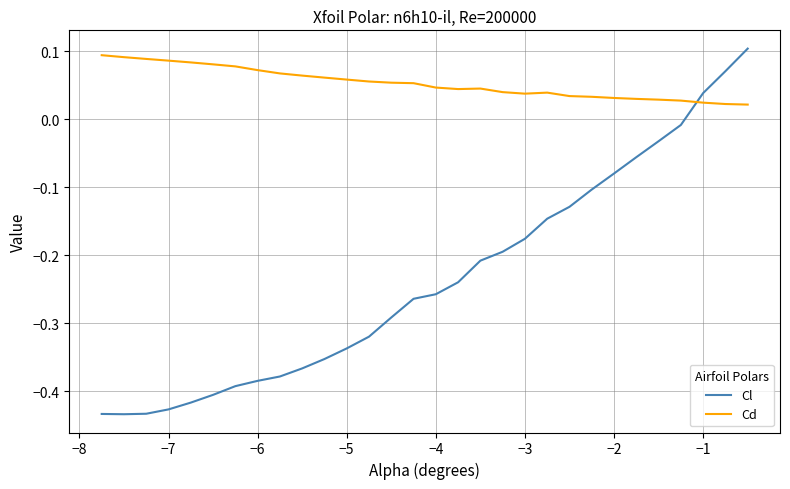

Which series has the largest total across all categories?

Cd